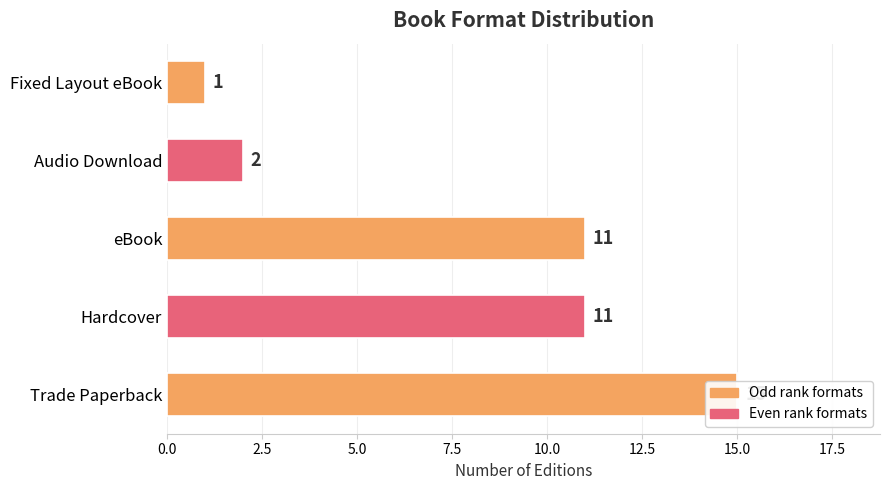

How many data points are above 11?

1